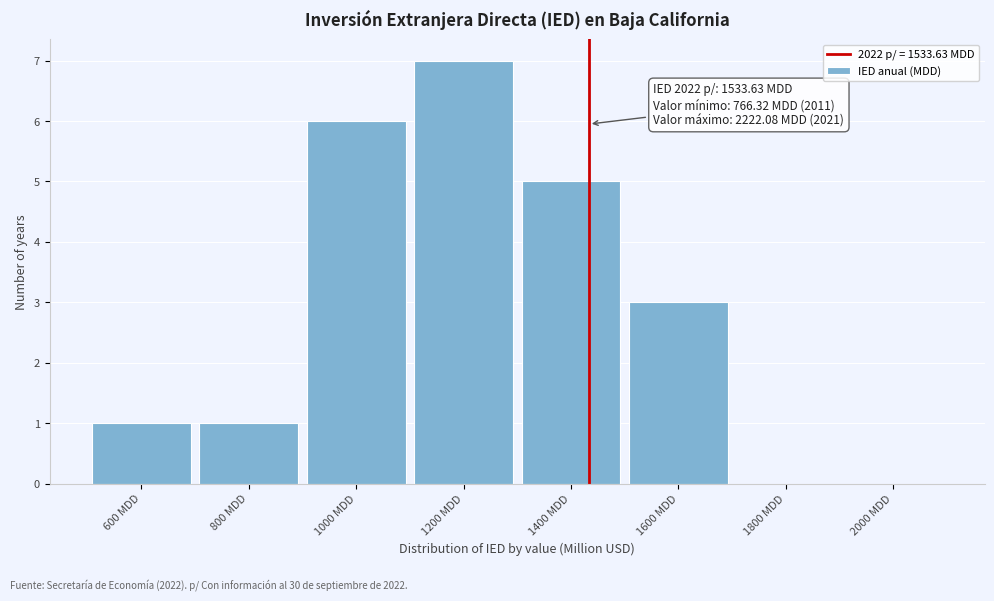

Reading left to right, extract all data points from this chart.

600 MDD=1	800 MDD=1	1000 MDD=6	1200 MDD=7	1400 MDD=5	1600 MDD=3	1800 MDD=0	2000 MDD=0